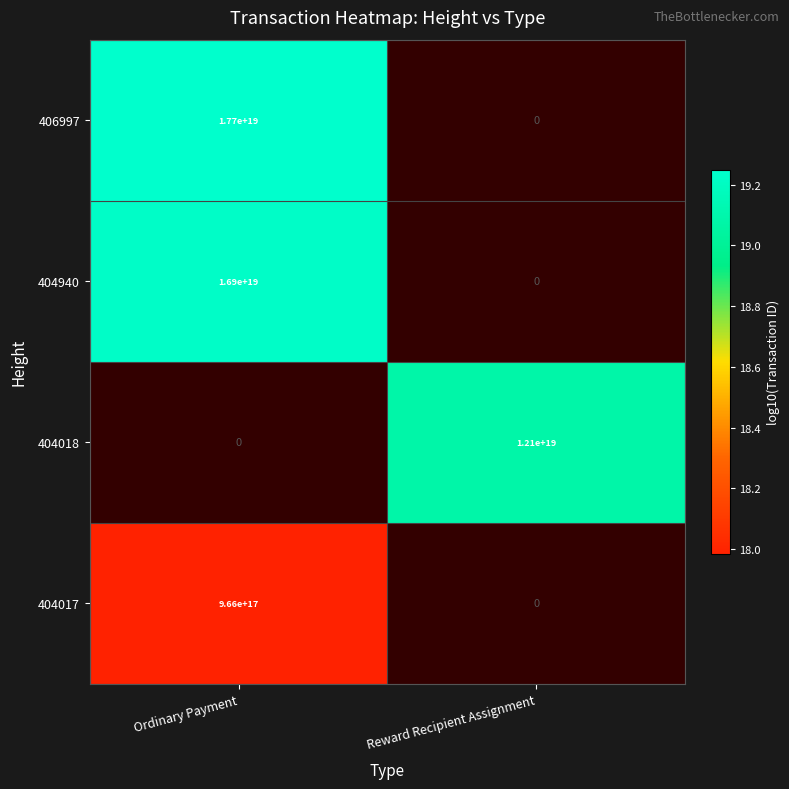

Is it true that 404018 equals 16852274365257691136 at Reward Recipient Assignment?

False